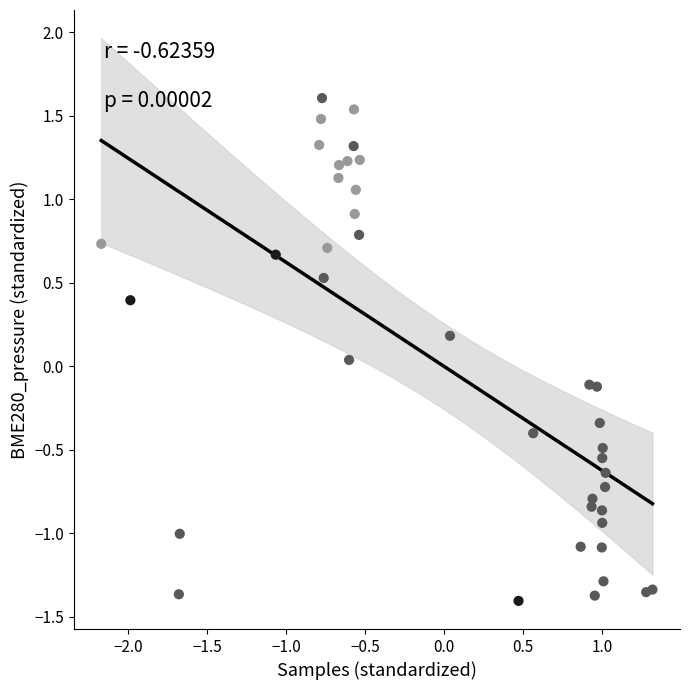

What is the range of Y values (max minus min)?

3.0